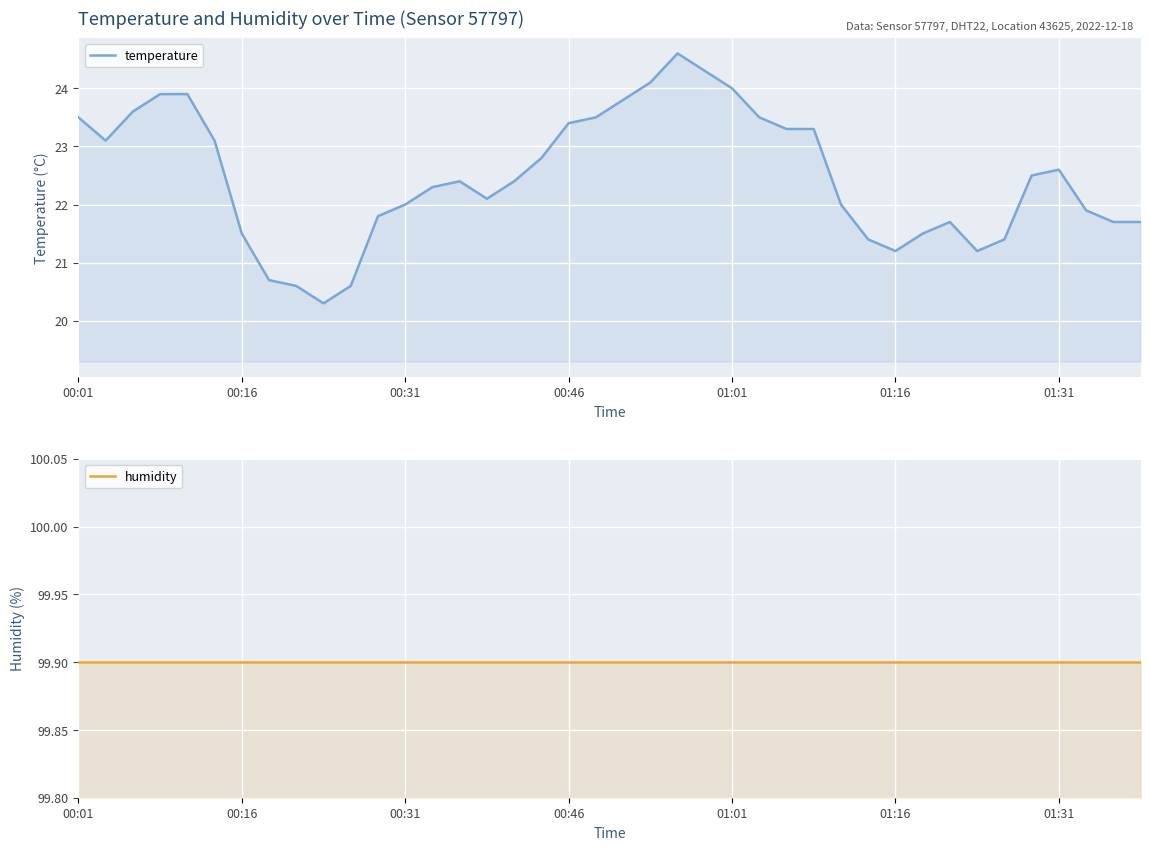

How many values in the temperature series are below 22?

15